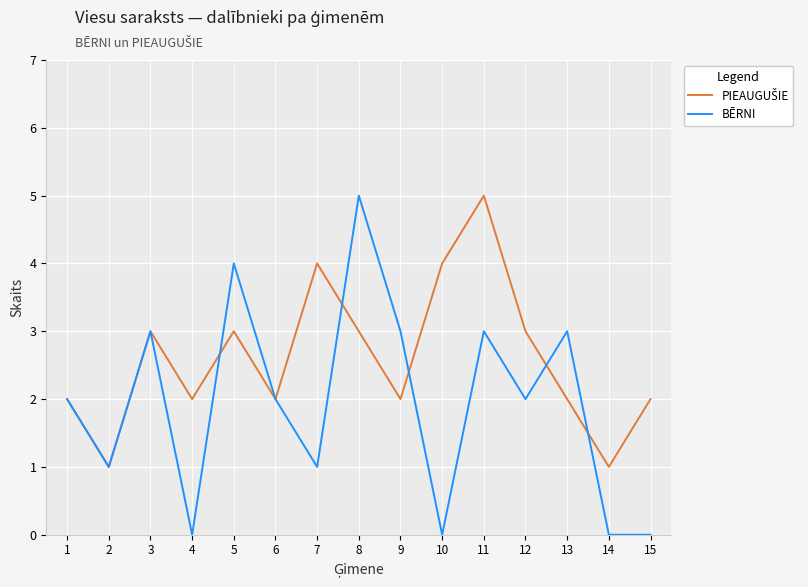

What is the total value across all series at 13?

5